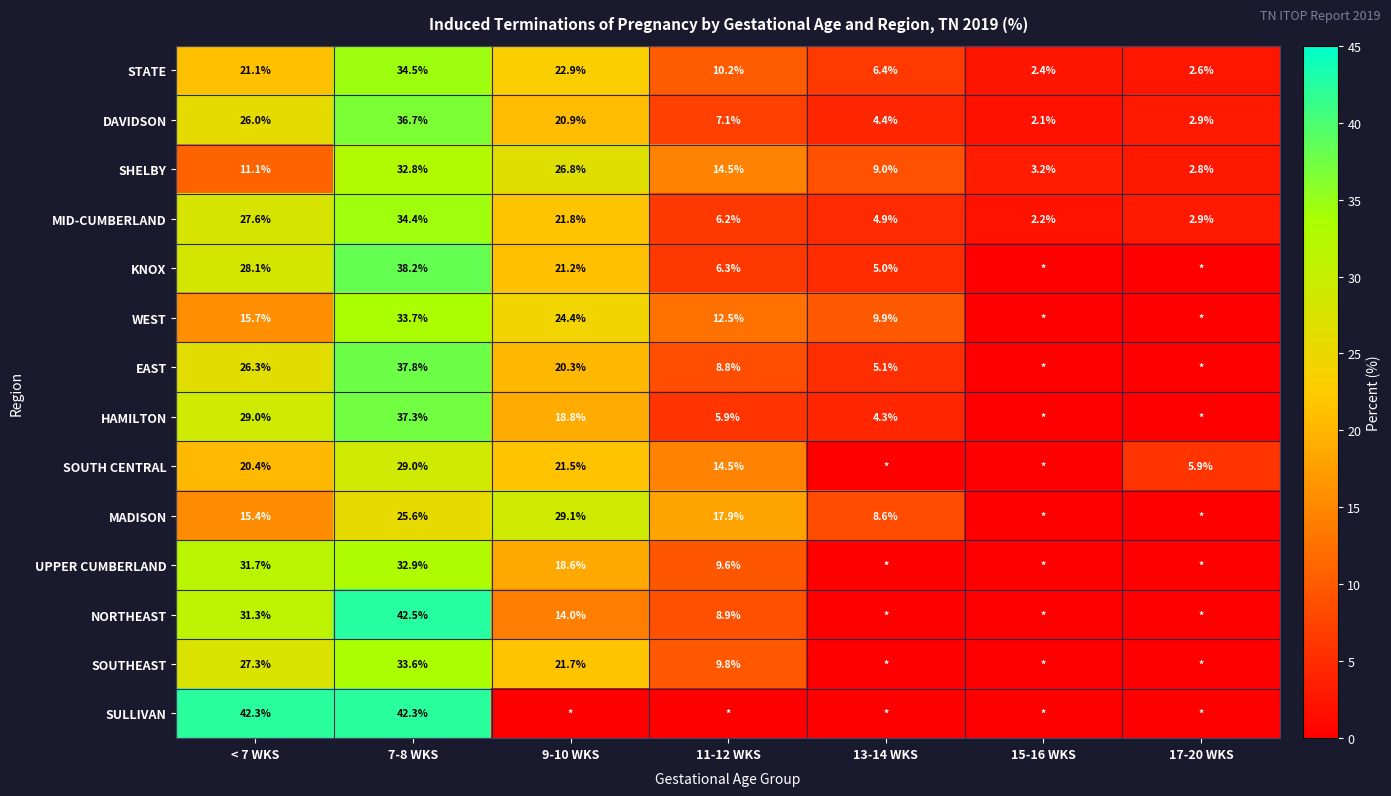

True or false: SHELBY has a value of 26.8 at 9-10 WKS.

True